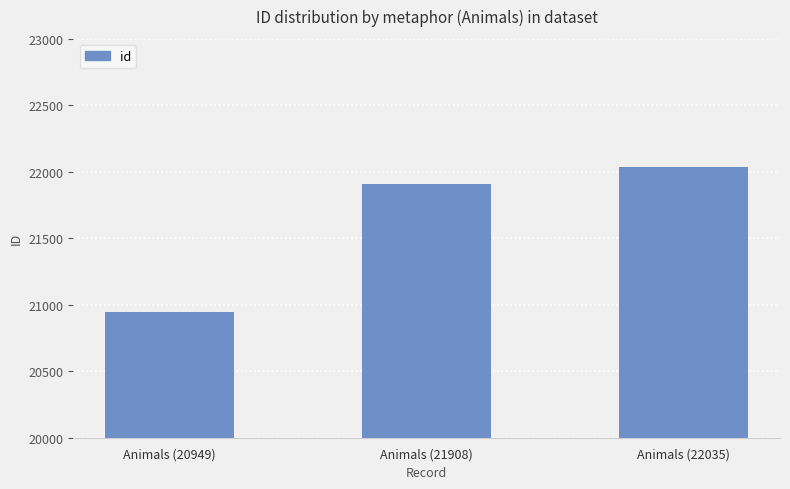

What is the change in value from Animals (20949) to Animals (21908)?

+959